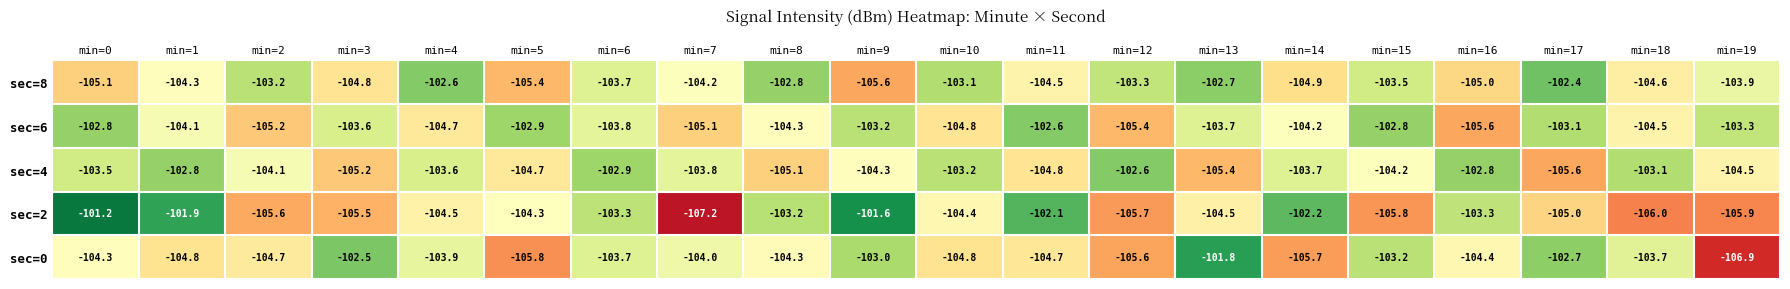

True or false: sec=4 has a value of -102.8 at min=16.

True